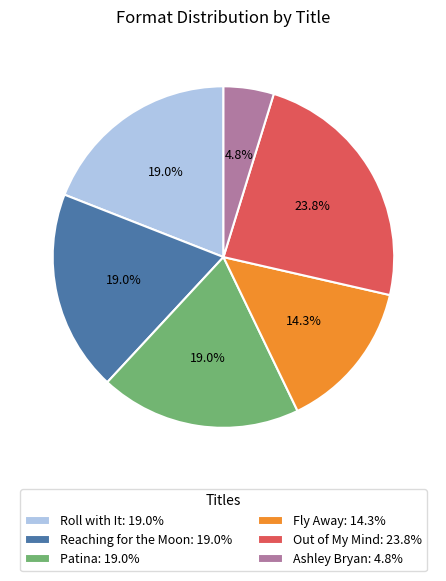

What is the ratio of the value at Roll with It: 19.0% to the value at Ashley Bryan: 4.8%?

4.0